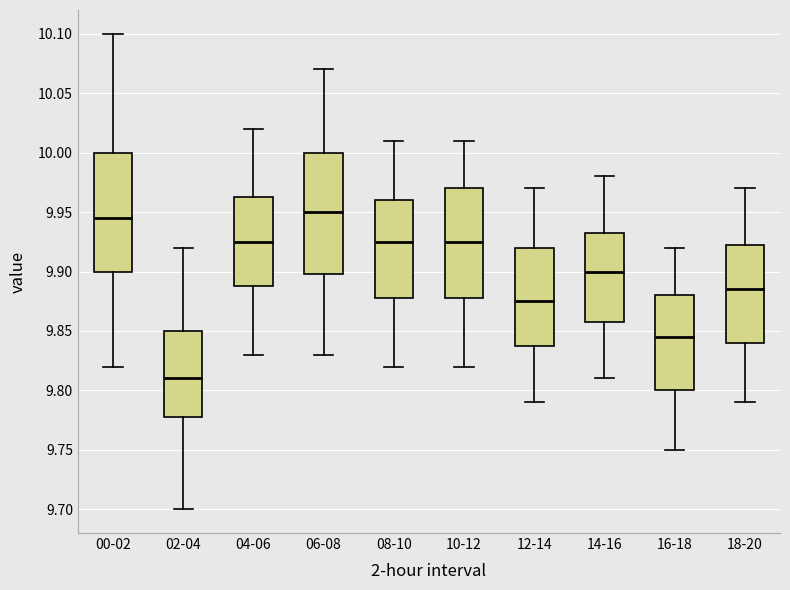

Reading left to right, read every box against the y-axis: the position of its median line, the range the box covers, and the ends of its whiskers. The values are not printed on the chart, so give them approximately, as read against the axis.

00-02: median 9.945, box 9.900 to 10.000, whiskers 9.820 to 10.100
02-04: median 9.810, box 9.780 to 9.850, whiskers 9.700 to 9.920
04-06: median 9.925, box 9.890 to 9.965, whiskers 9.830 to 10.020
06-08: median 9.950, box 9.900 to 10.000, whiskers 9.830 to 10.070
08-10: median 9.925, box 9.880 to 9.960, whiskers 9.820 to 10.010
10-12: median 9.925, box 9.880 to 9.970, whiskers 9.820 to 10.010
12-14: median 9.875, box 9.840 to 9.920, whiskers 9.790 to 9.970
14-16: median 9.900, box 9.860 to 9.935, whiskers 9.810 to 9.980
16-18: median 9.845, box 9.800 to 9.880, whiskers 9.750 to 9.920
18-20: median 9.885, box 9.840 to 9.925, whiskers 9.790 to 9.970